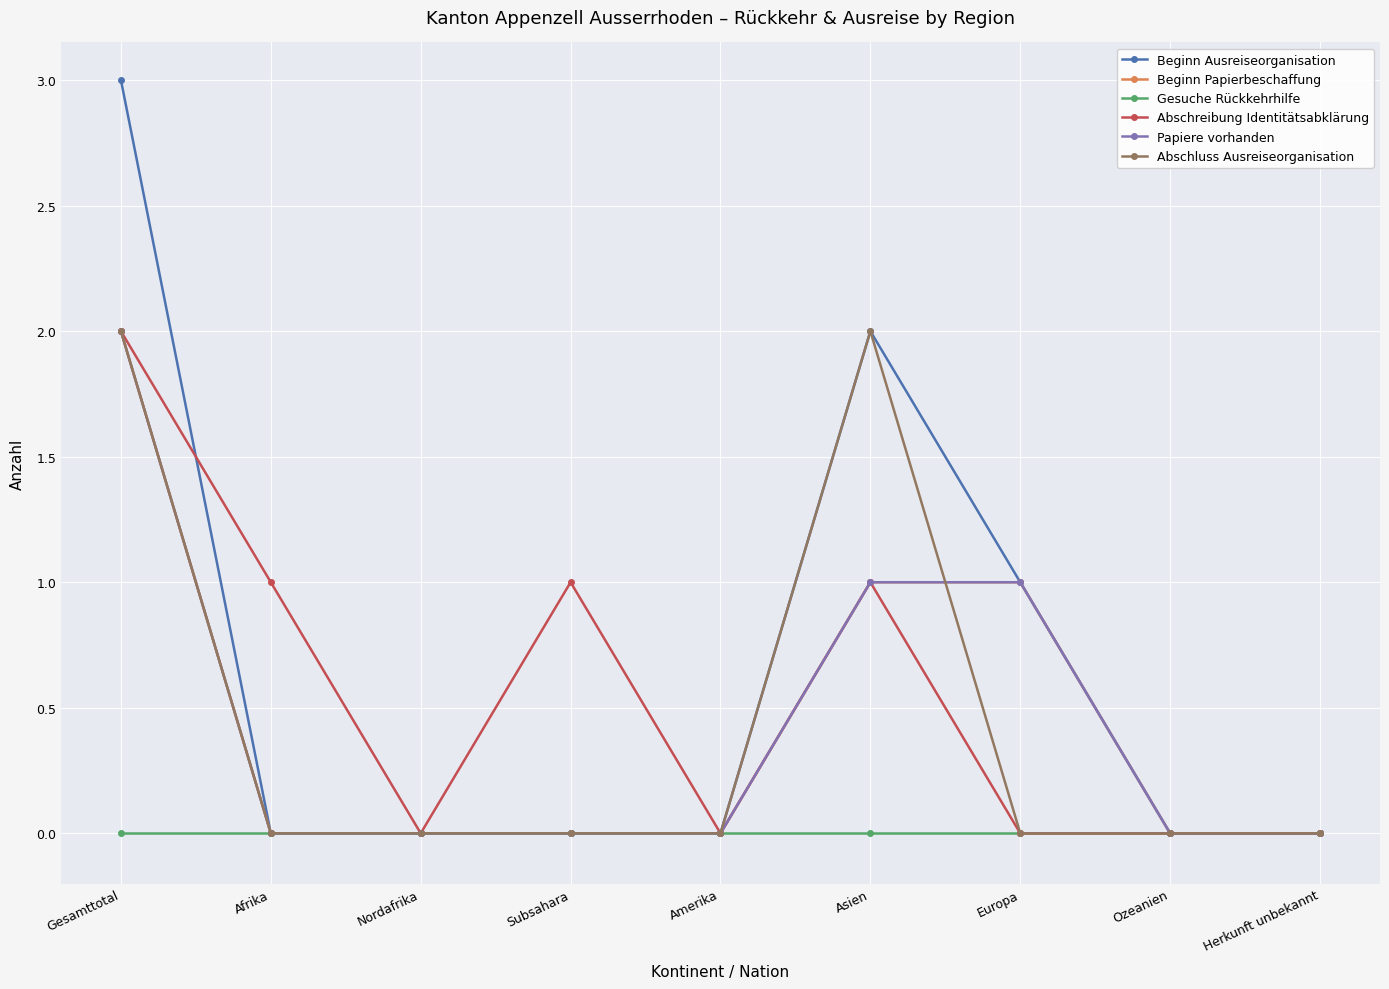

Reading left to right, transcribe all the data shown in this chart.

Beginn Ausreiseorganisation: 3	0	0	0	0	2	1	0	0
Beginn Papierbeschaffung: 2	0	0	0	0	1	1	0	0
Gesuche Rückkehrhilfe: 0	0	0	0	0	0	0	0	0
Abschreibung Identitätsabklärung: 2	1	0	1	0	1	0	0	0
Papiere vorhanden: 2	0	0	0	0	1	1	0	0
Abschluss Ausreiseorganisation: 2	0	0	0	0	2	0	0	0